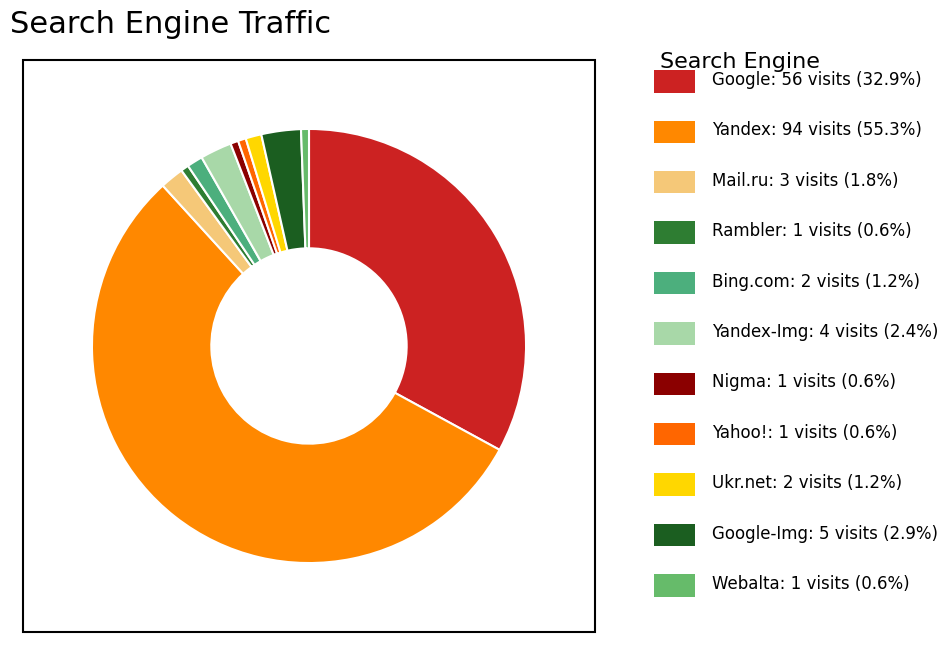

How many segments does this pie chart have?

11